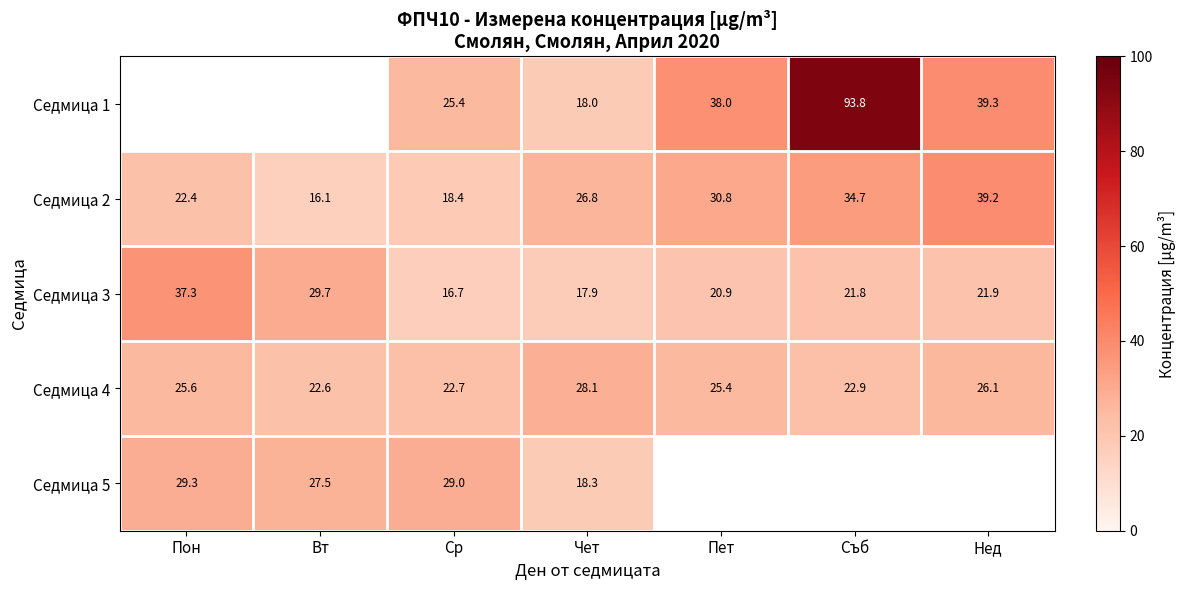

The value of Седмица 3 at Чет is 5.3. True or false?

False